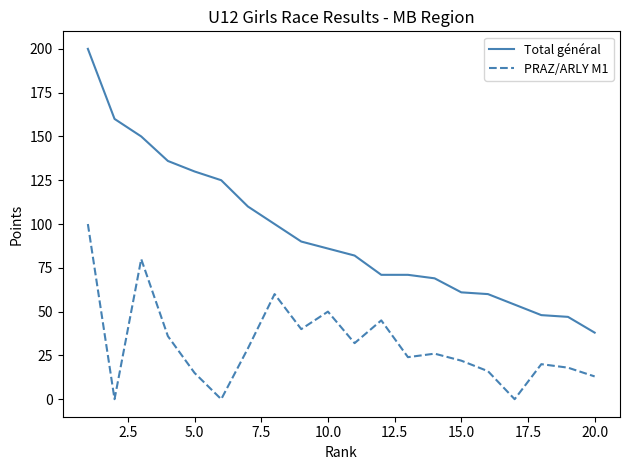

Rank the series by their average value, from highest to lowest.

Total général, PRAZ/ARLY M1